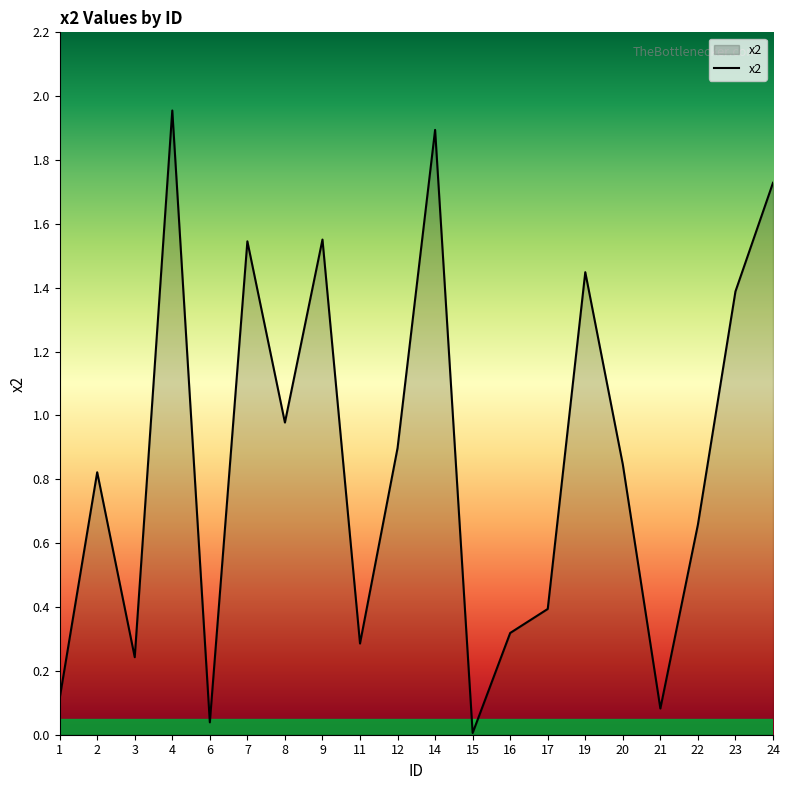

Is it true that the value at 1 is 0.2?

False